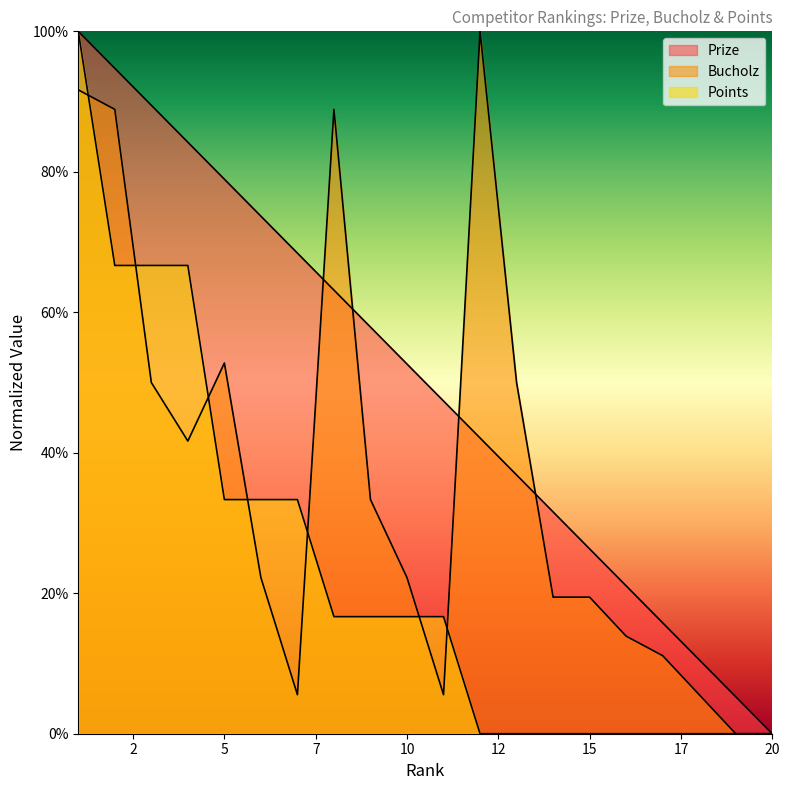

What is the highest value of the Points series?

100.0